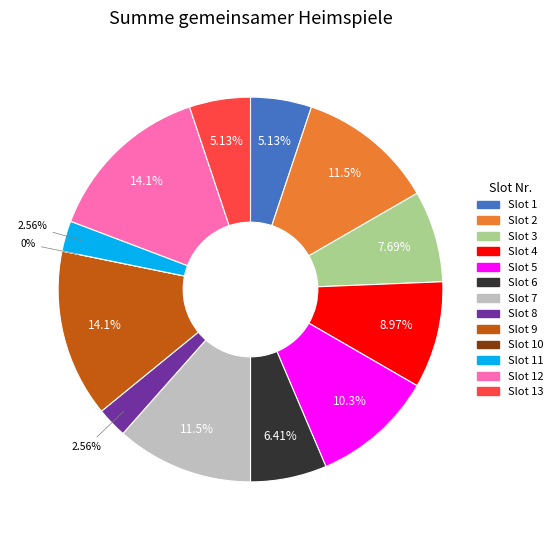

To the nearest percent, what is the difference between the 7 and 5 slice percentages?

1%